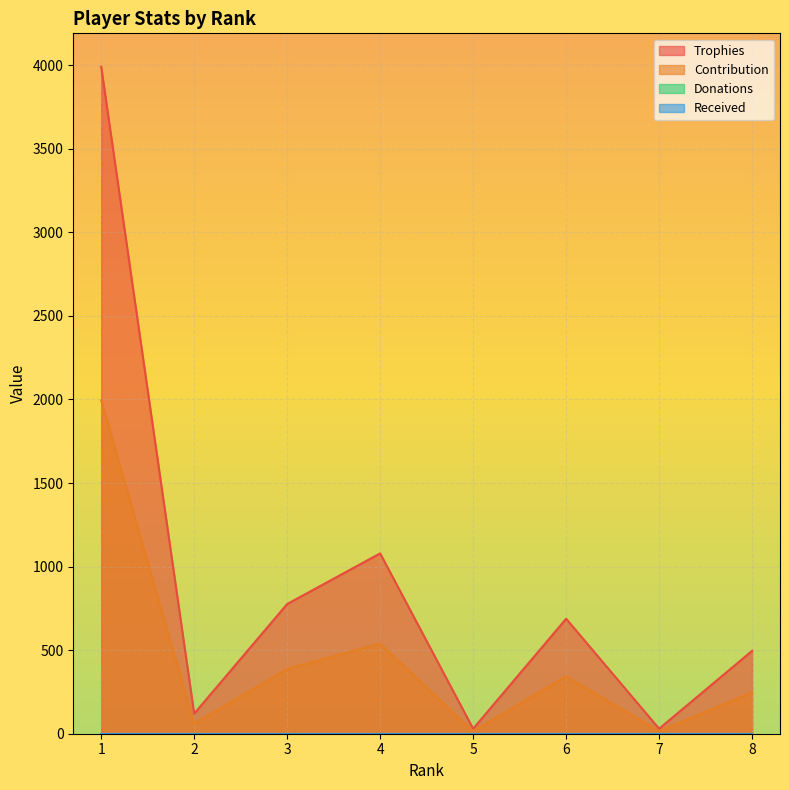

Is the value of Trophies at 4 greater than the value of Contribution at 8?

Yes